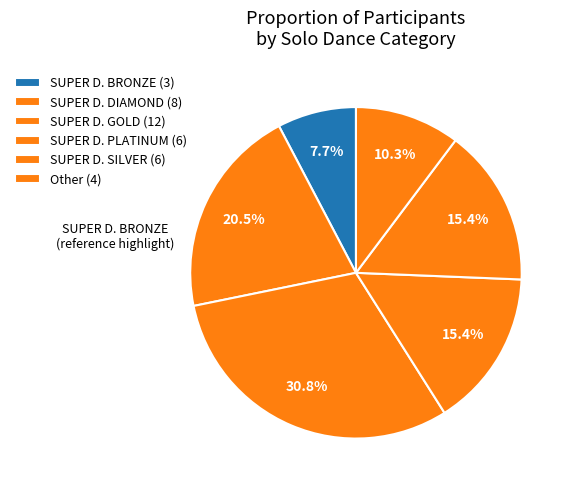

To the nearest percent, what portion does SUPER D. GOLD represent?

31%